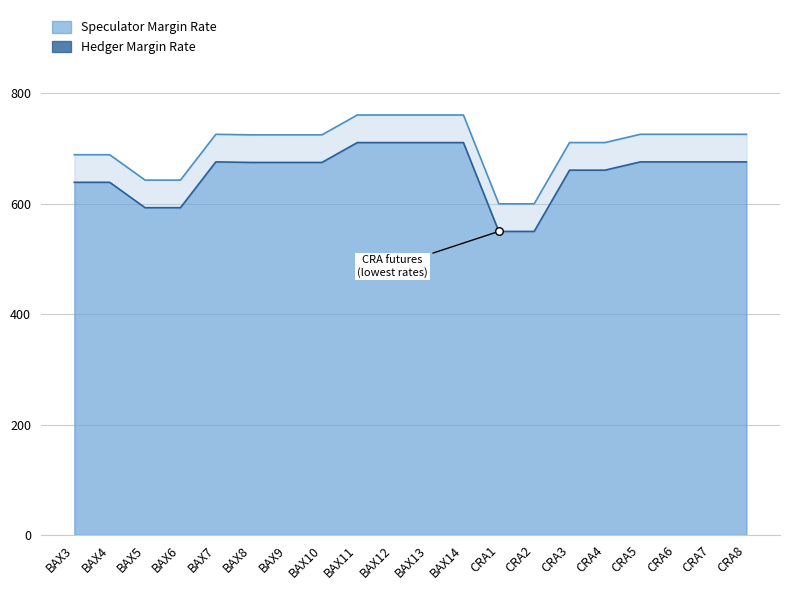

Which series has the widest spread of Y values?

Hedger Margin Rate